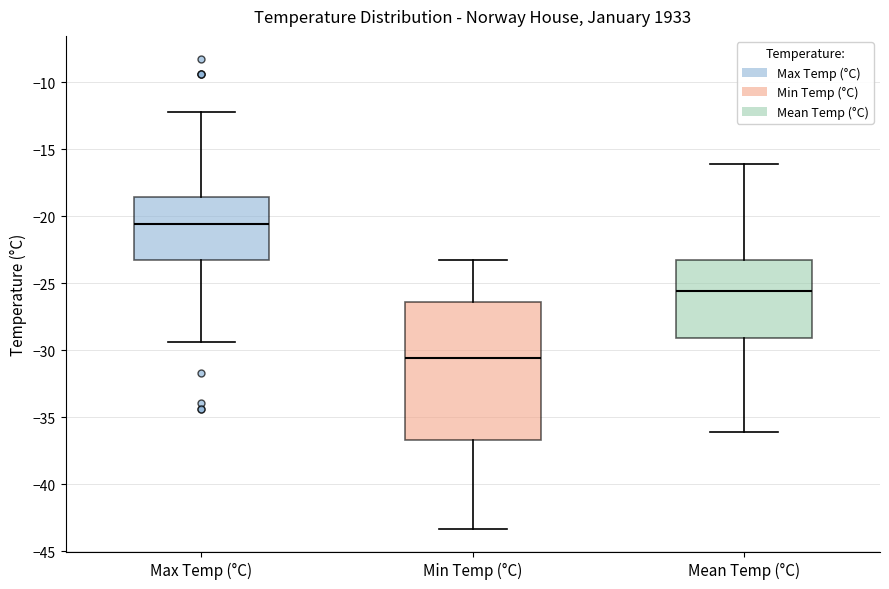

Which box is the tallest, from its lower edge to its upper edge?

Min Temp (°C)